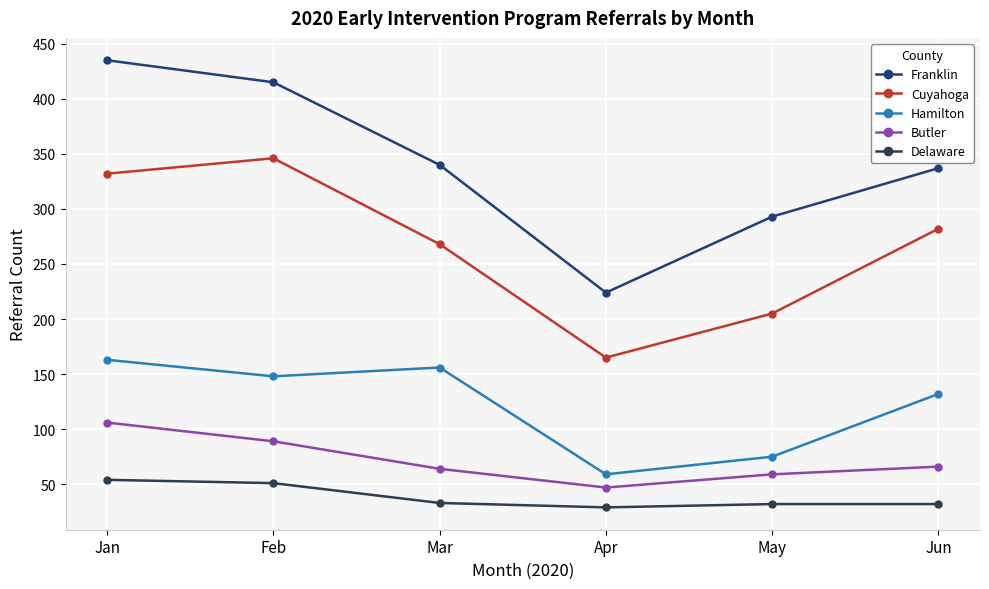

What is the total value across all series at Mar?

861